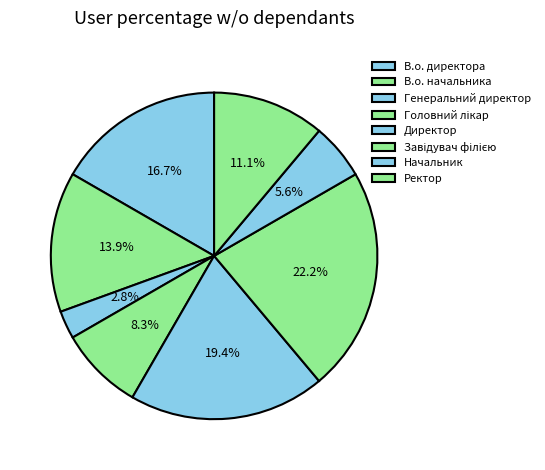

How many slices are in this pie chart?

8